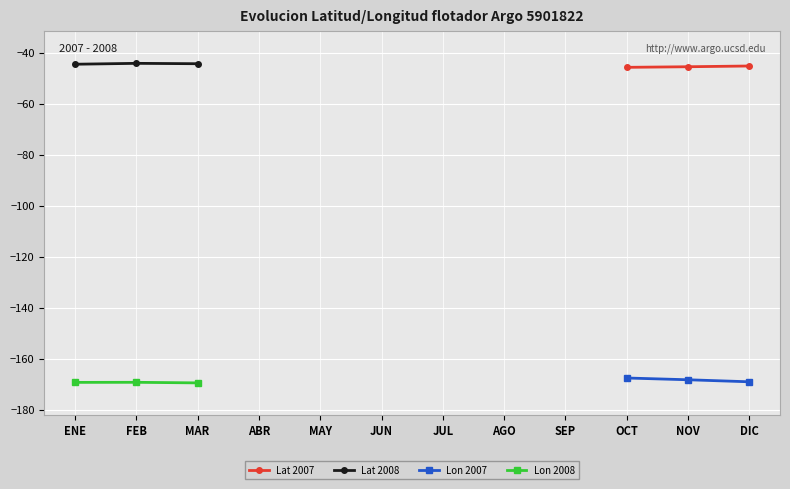

The value of Lat 2008 at ENE is -75.0. True or false?

False